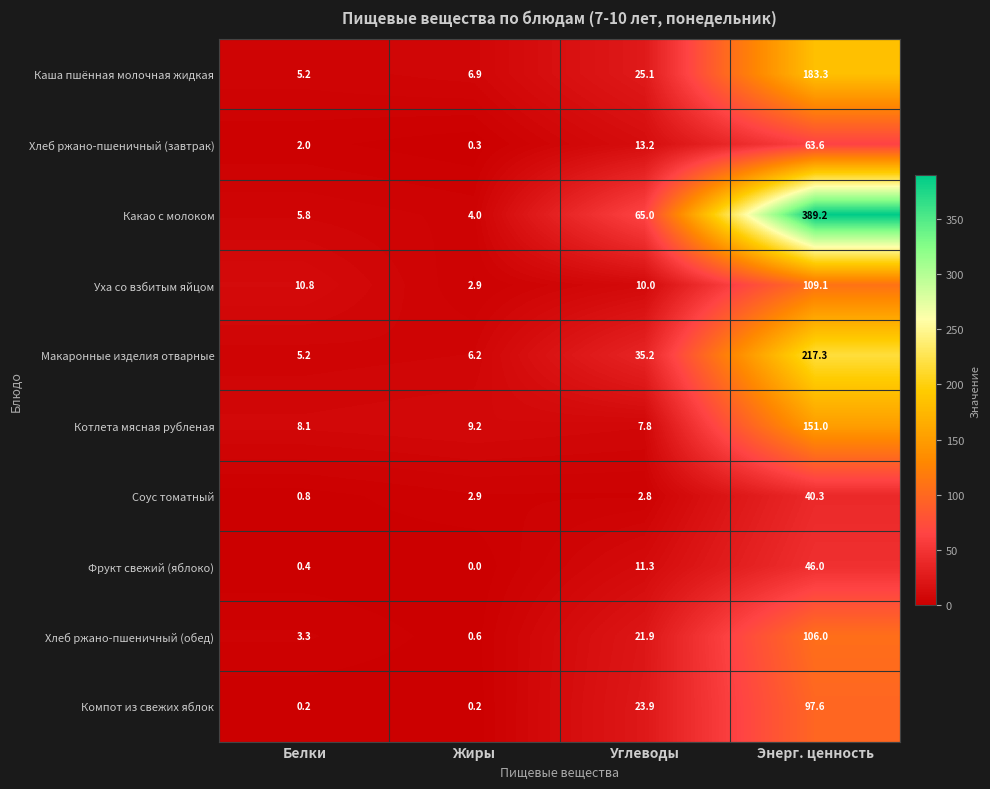

Which series changed the most between Белки and Энерг. ценность?

Какао с молоком